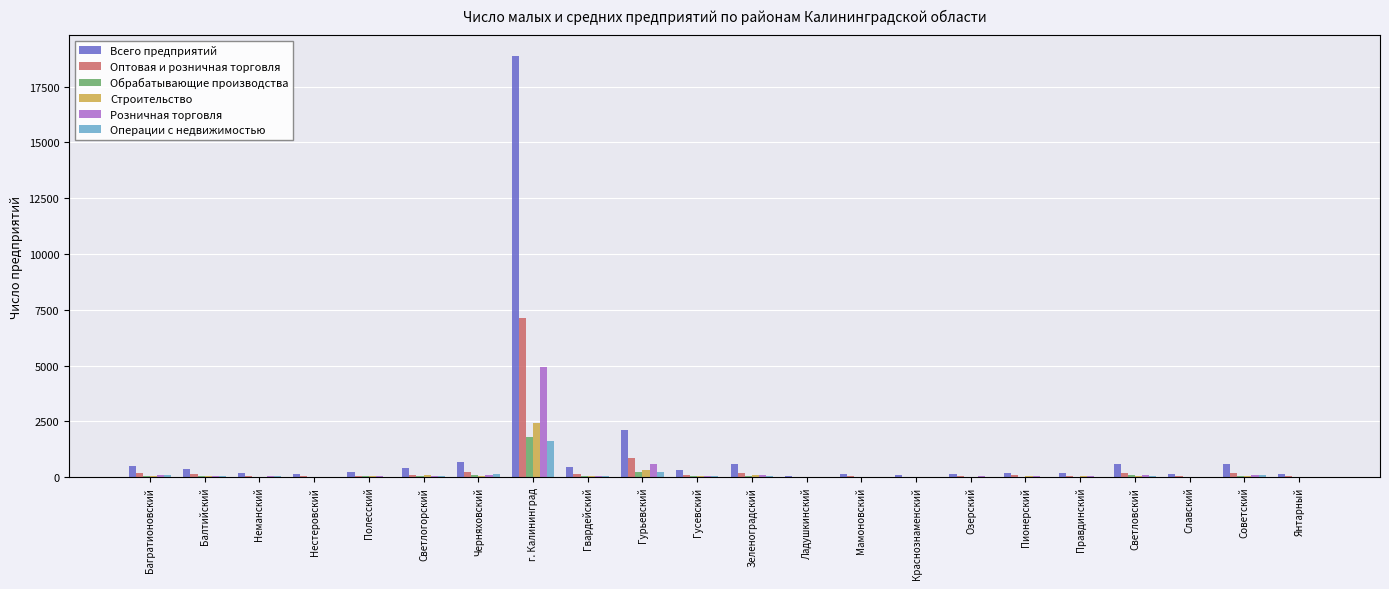

At which label does Операции с недвижимостью reach its peak?

г. Калининград